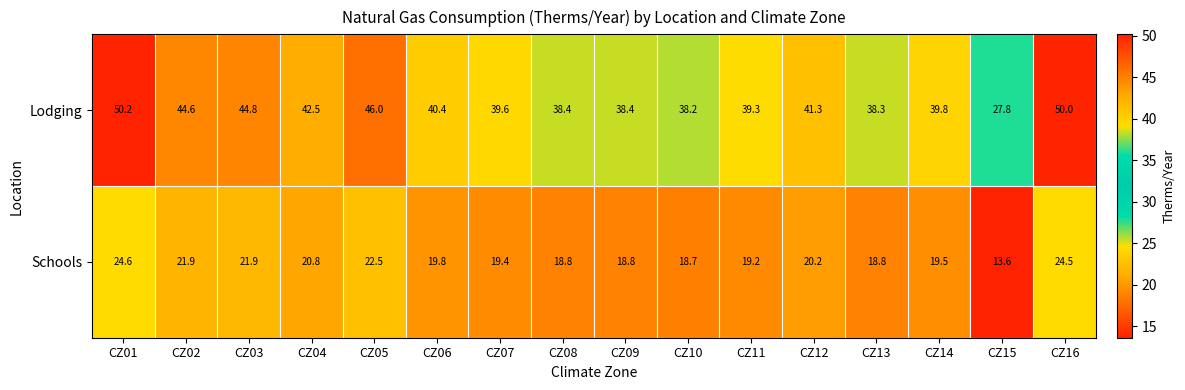

At CZ05, list the series in order from largest to smallest.

Lodging, Schools